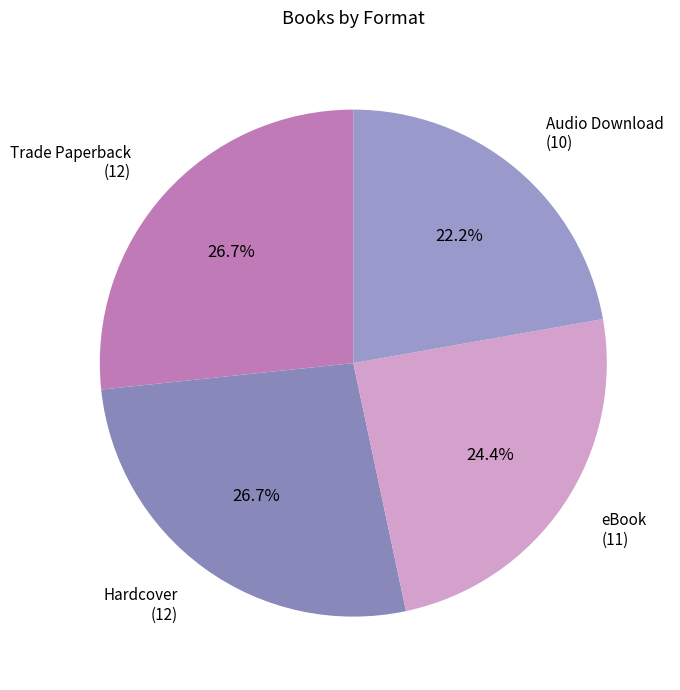

What is the smallest slice in the pie chart?

Audio Download